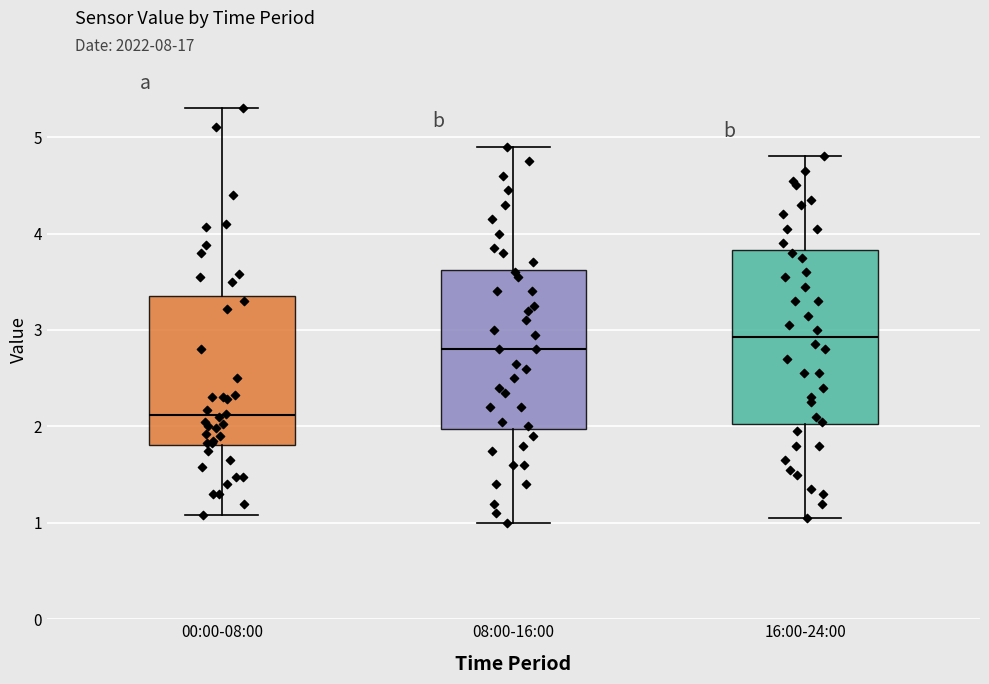

Where is the lower edge of the box for 00:00-08:00 on the y-axis? The values are not printed on the chart, so give them approximately, as read against the axis.

1.8